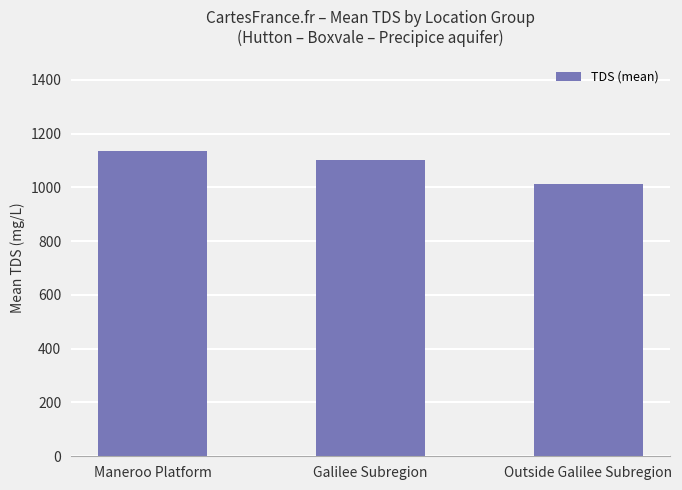

What is the sum of all values?

3249.4